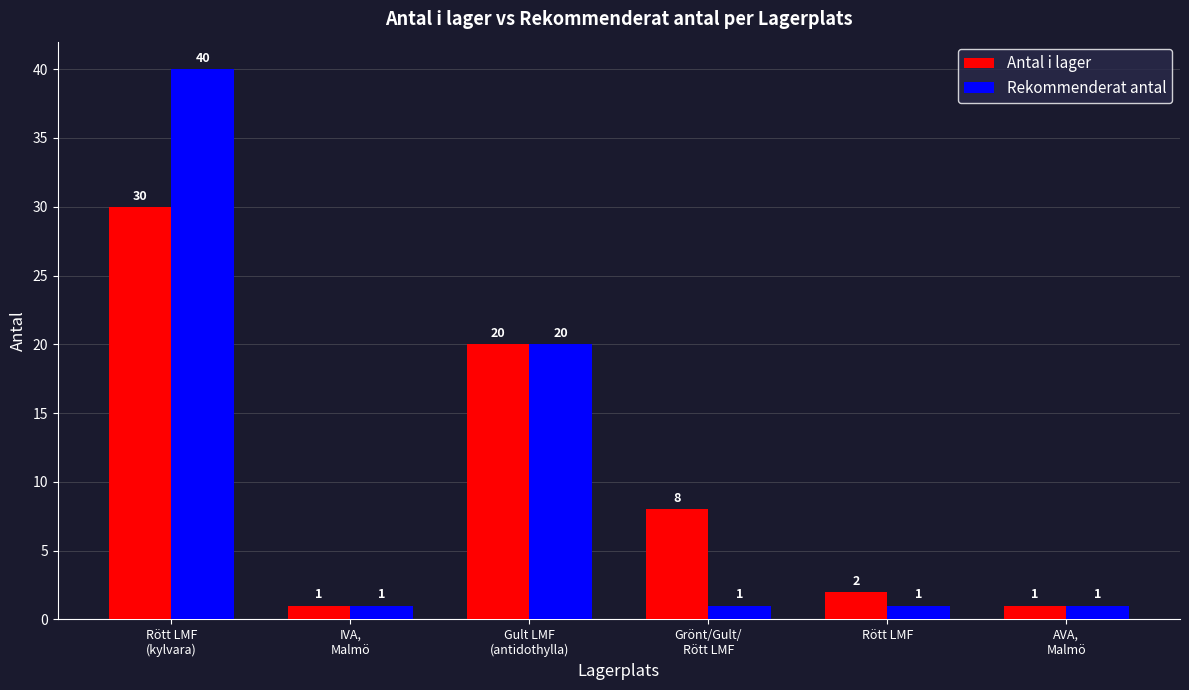

Reading left to right, extract all data points from this chart.

Antal i lager: 30	1	20	8	2	1
Rekommenderat antal: 40	1	20	1	1	1